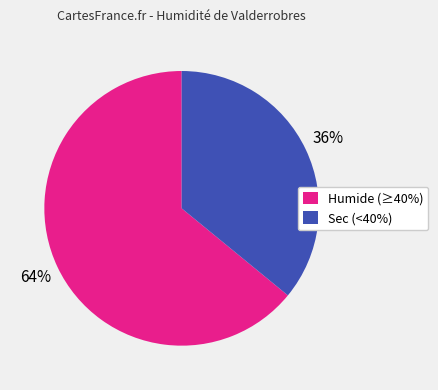

True or false: Sec (<40%) accounts for 36% of the total.

True